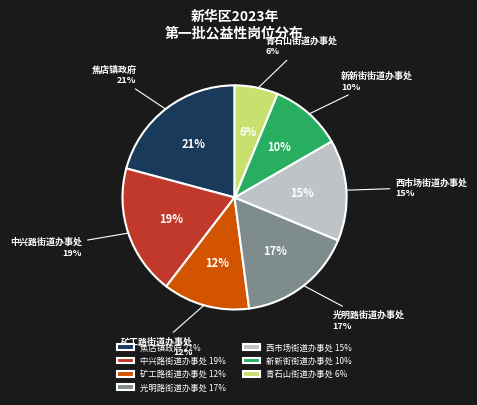

Is it true that 焦店镇政府 is 21% of the pie?

True